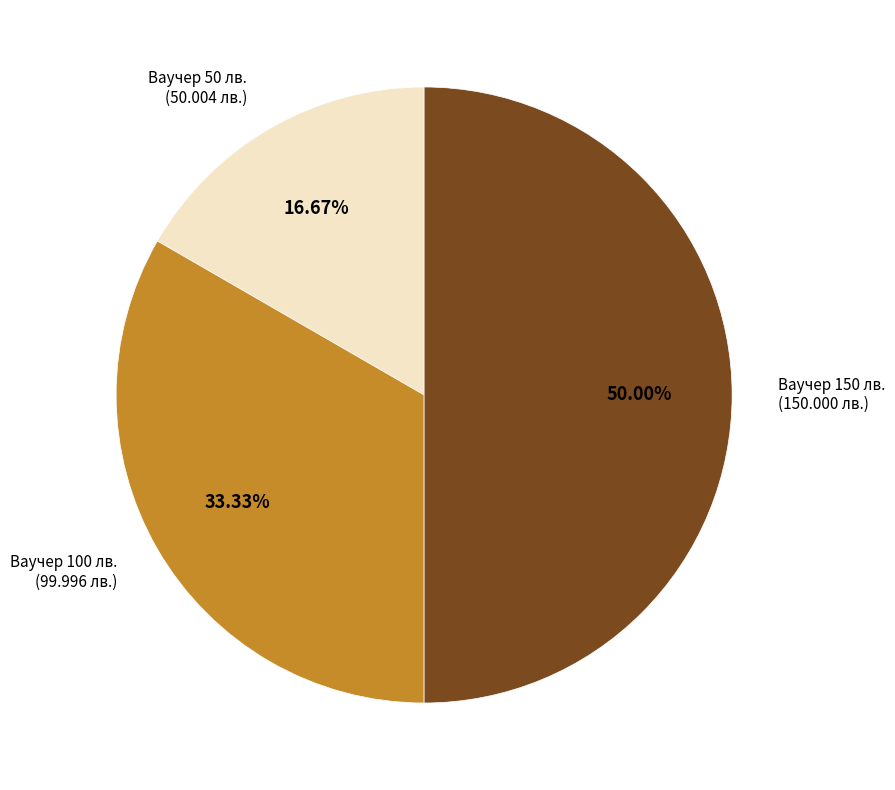

Between Ваучер 50 лв. (50.004 лв.) and Ваучер 150 лв. (150.000 лв.), which is larger?

Ваучер 150 лв. (150.000 лв.)